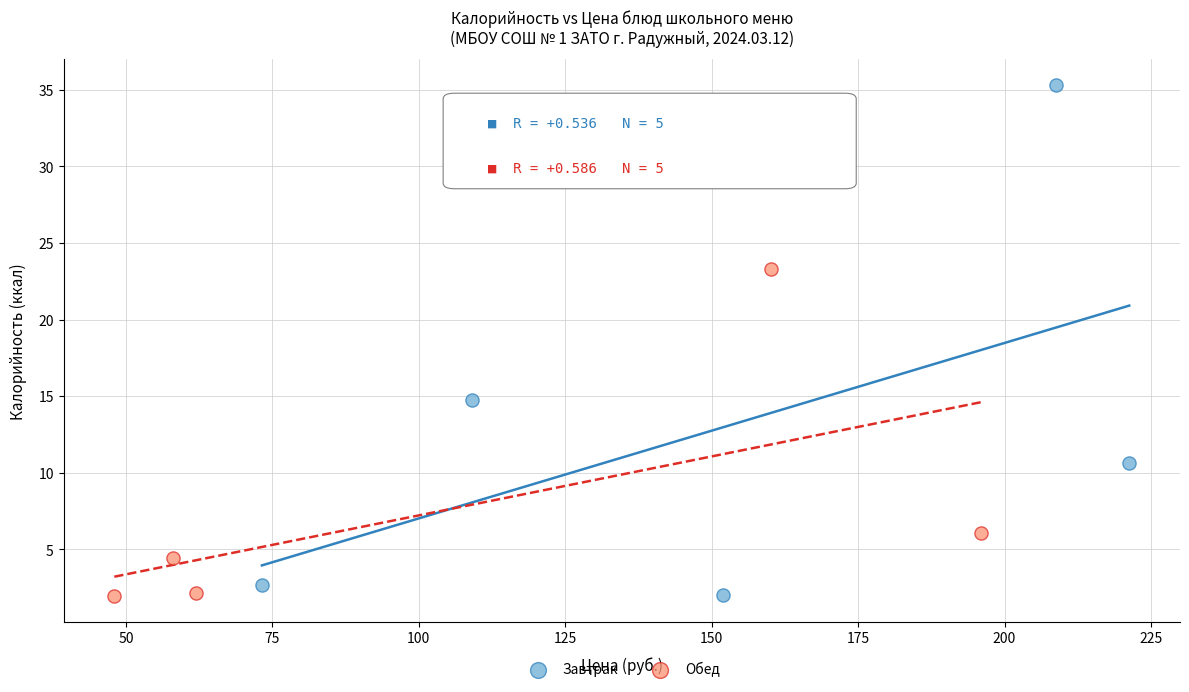

Which series has the widest spread of Y values?

Завтрак